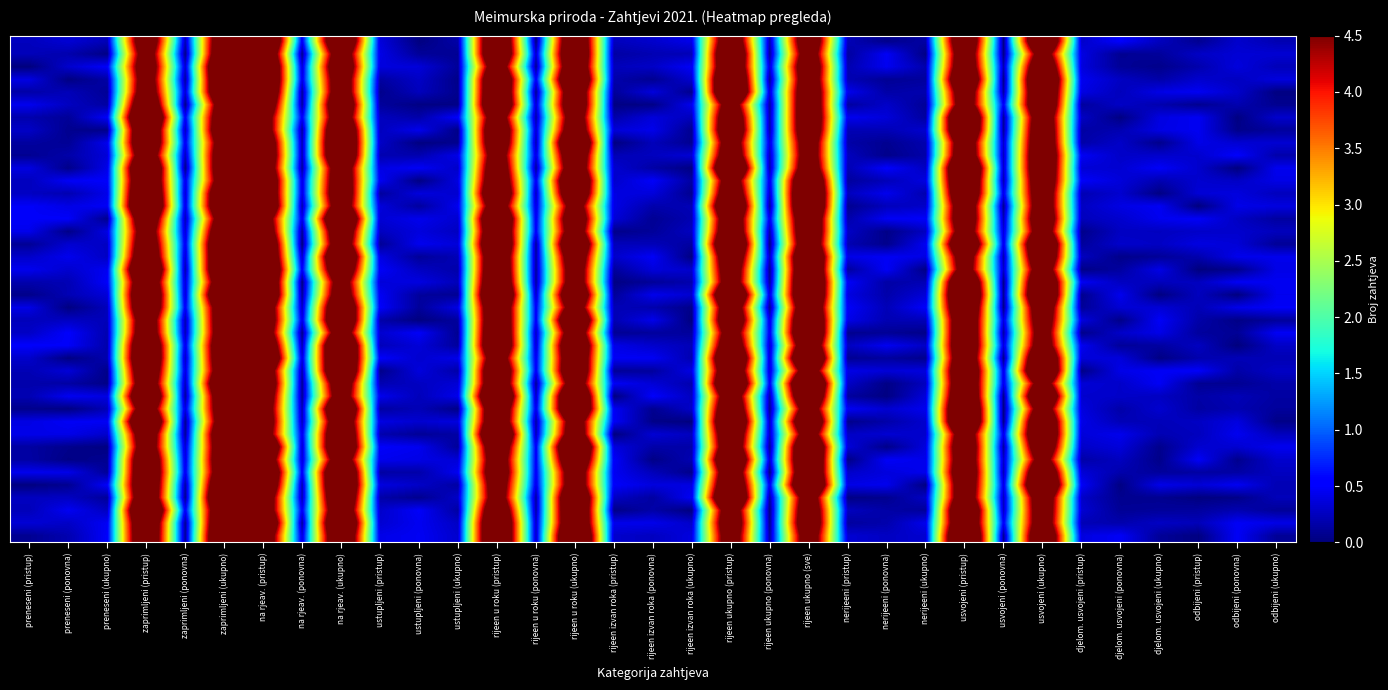

What is the maximum value shown in the chart?

7.8